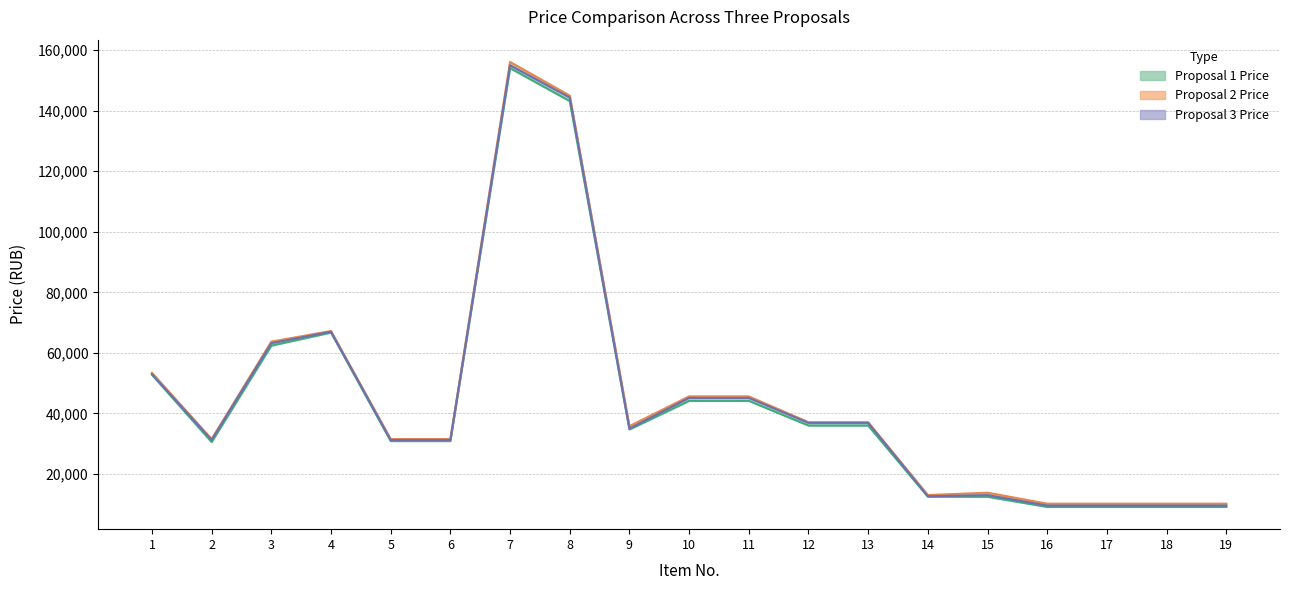

True or false: Proposal 3 Price and Proposal 1 Price intersect in this chart.

False